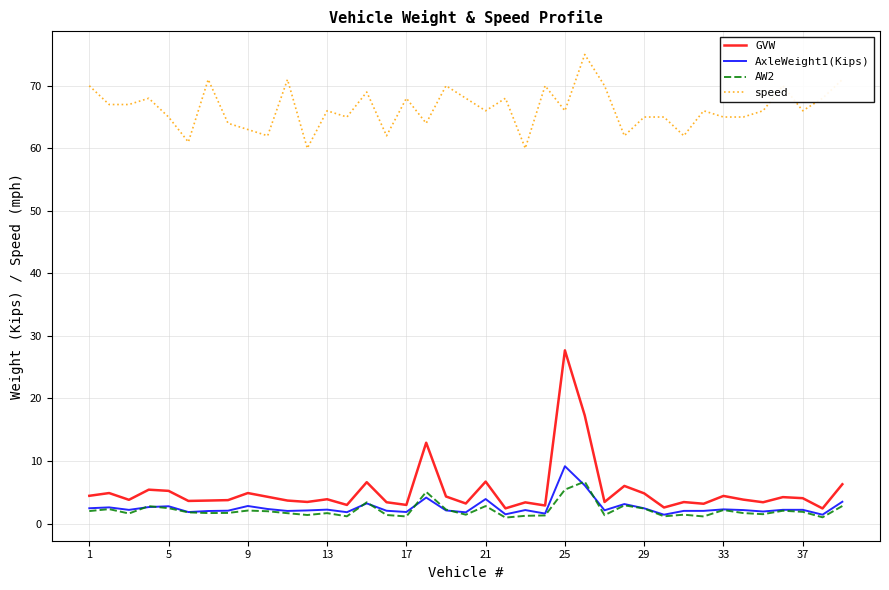

True or false: AW2 and speed cross at least once.

False